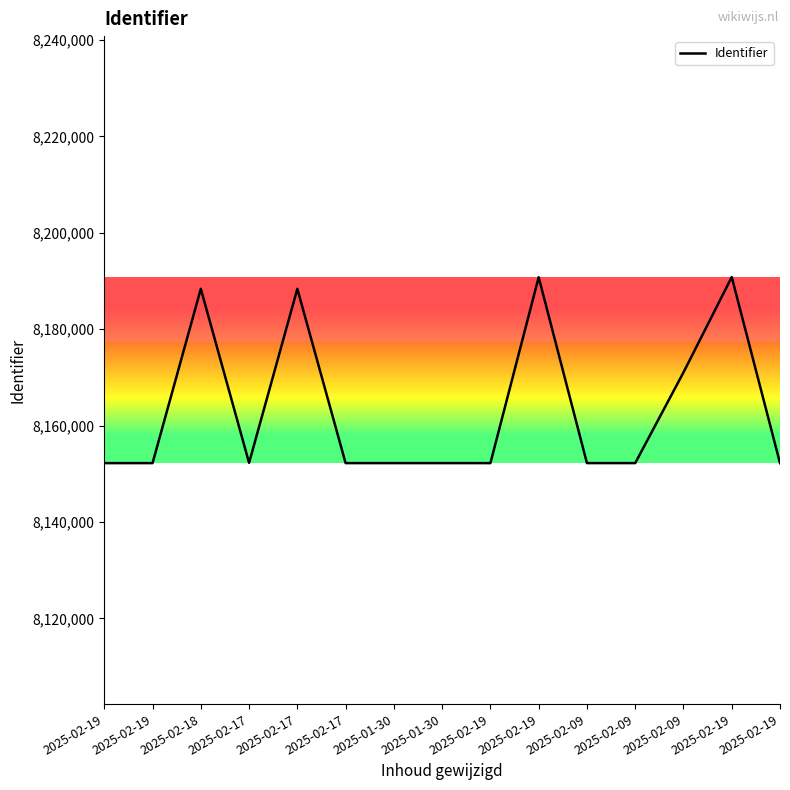

True or false: the data has more than 2 interior local peaks.

True